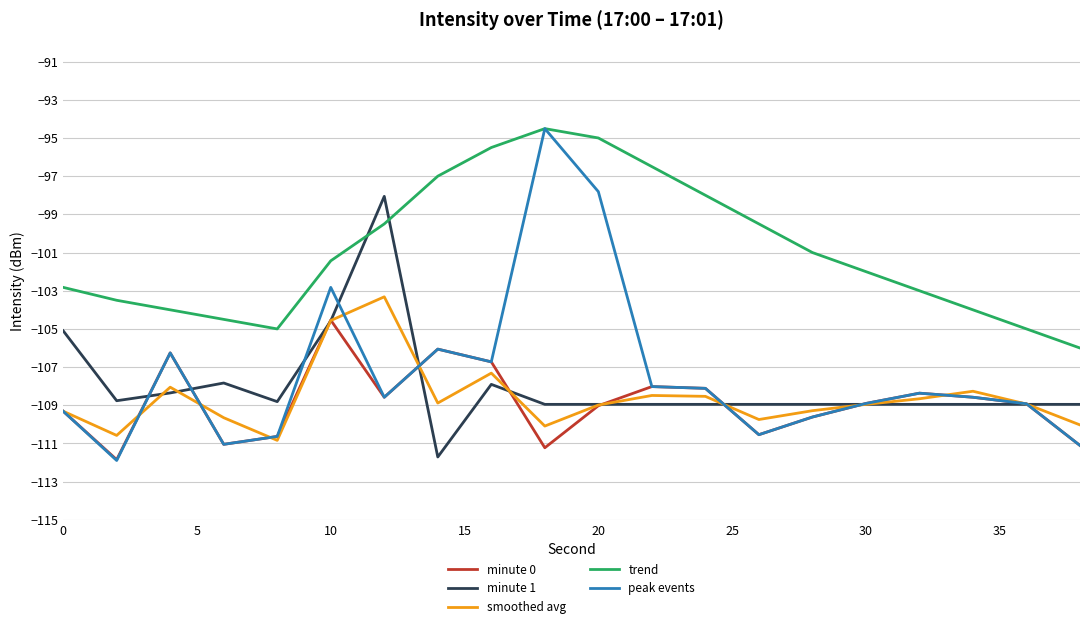

Which series has the widest spread of values?

peak events